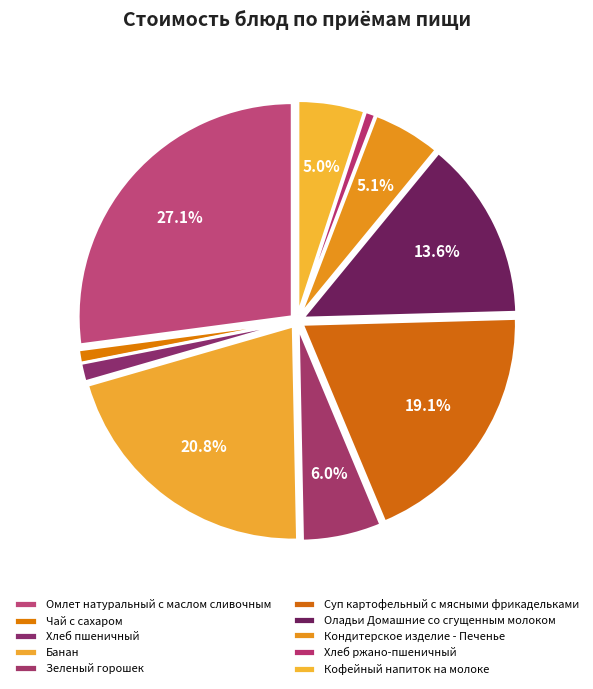

Is Оладьи Домашние со сгущенным молоком the majority of the pie?

No